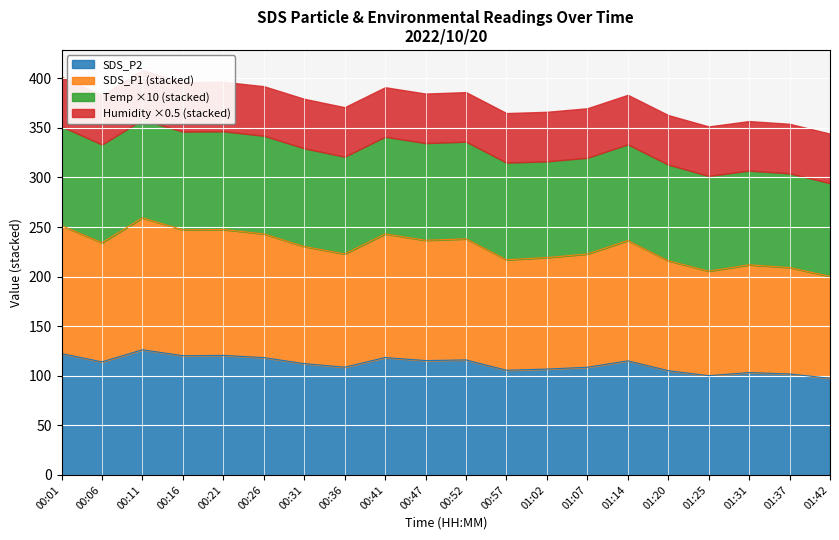

Is it true that SDS_P2 equals 200.3 at 00:11?

False